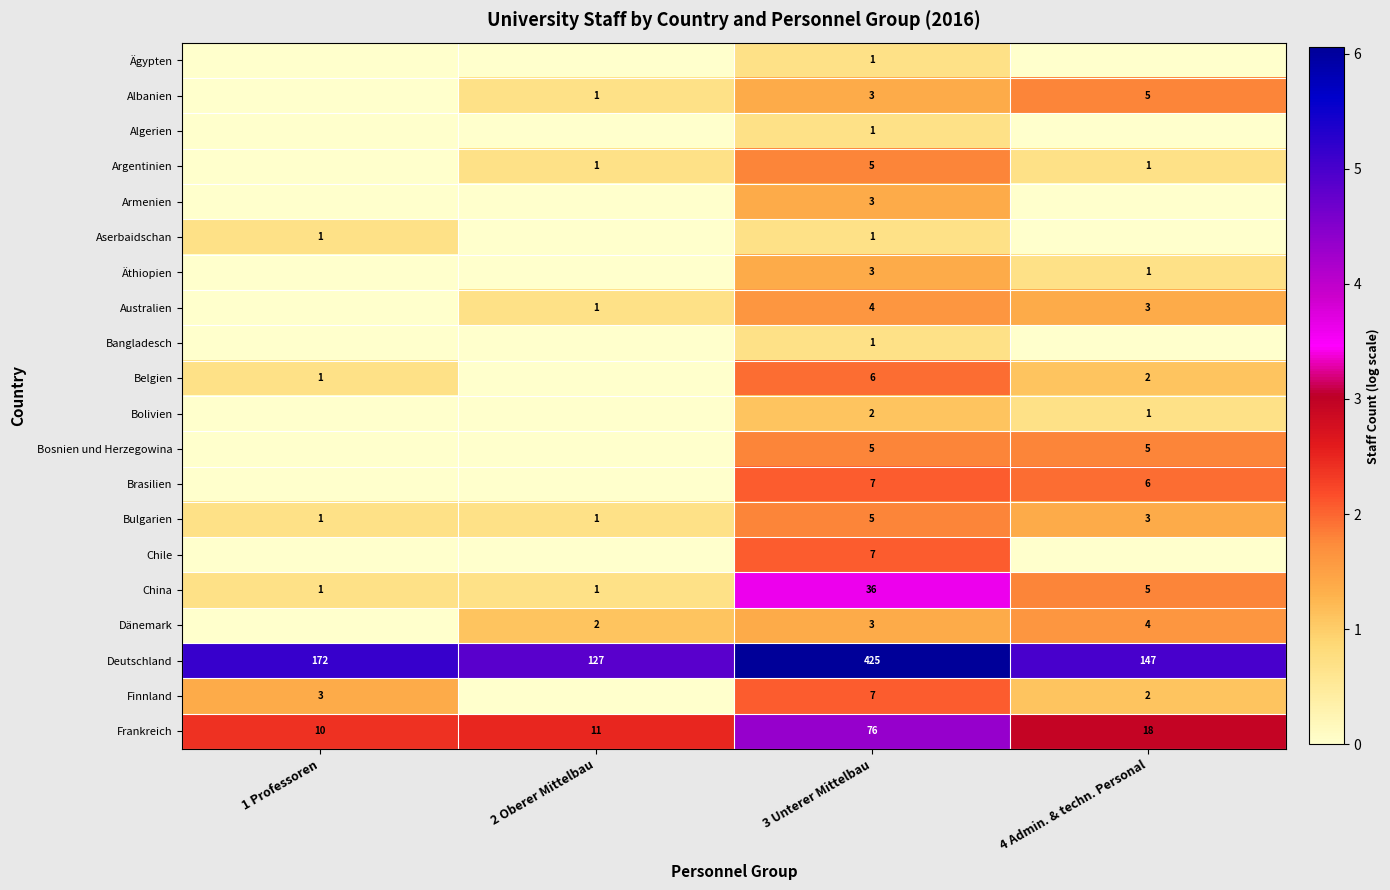

The Finnland series shows 1 at 4 Admin. & techn. Personal. True or false?

False